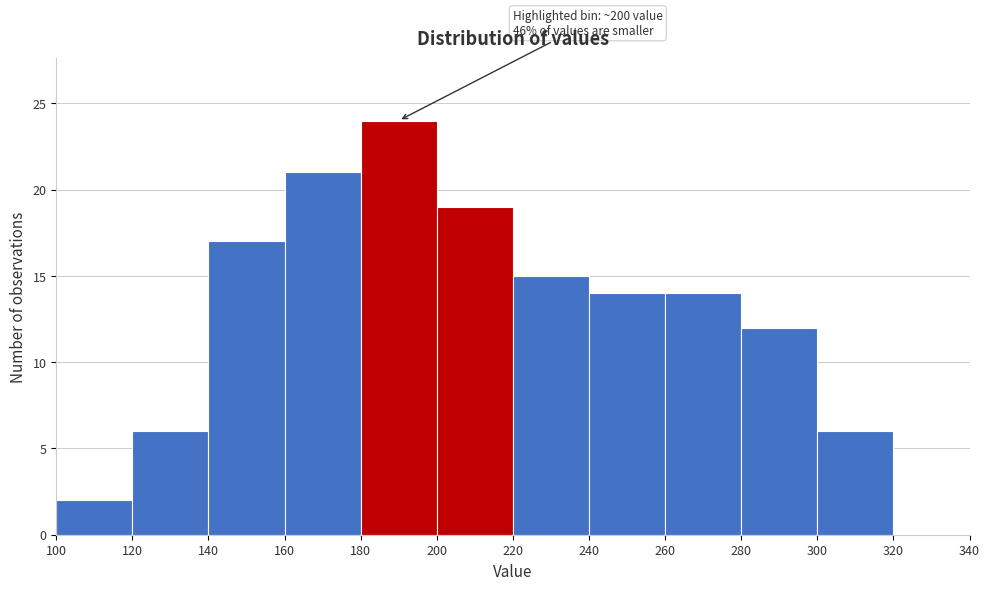

Over which range of the x-axis is the bar tallest?

180 to 200